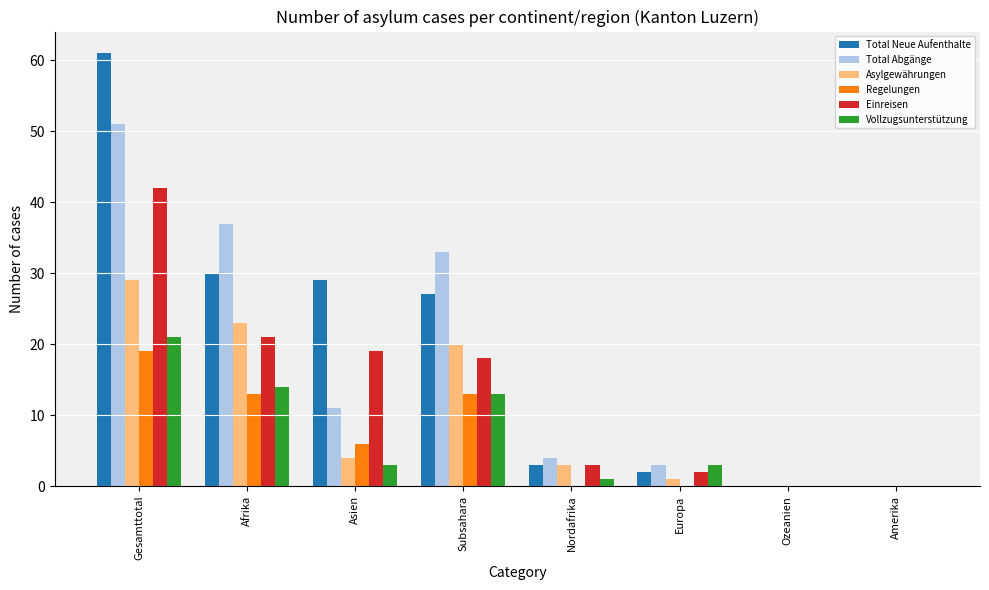

What is the total value across all series at Nordafrika?

14